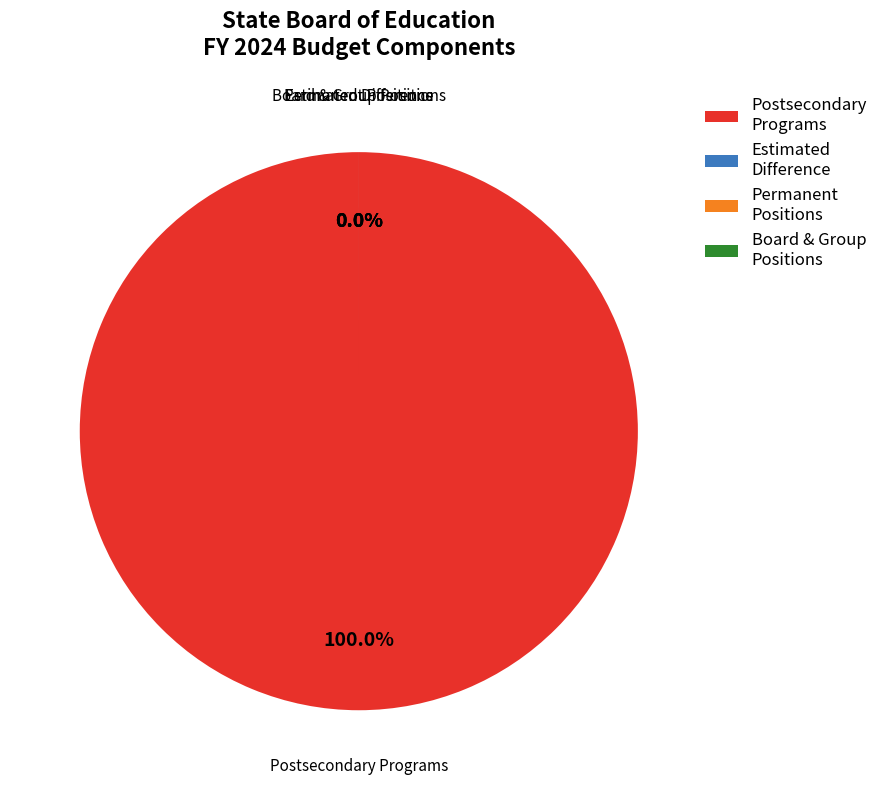

Do Board & Group Positions and Permanent Positions together represent more than half of the pie?

No